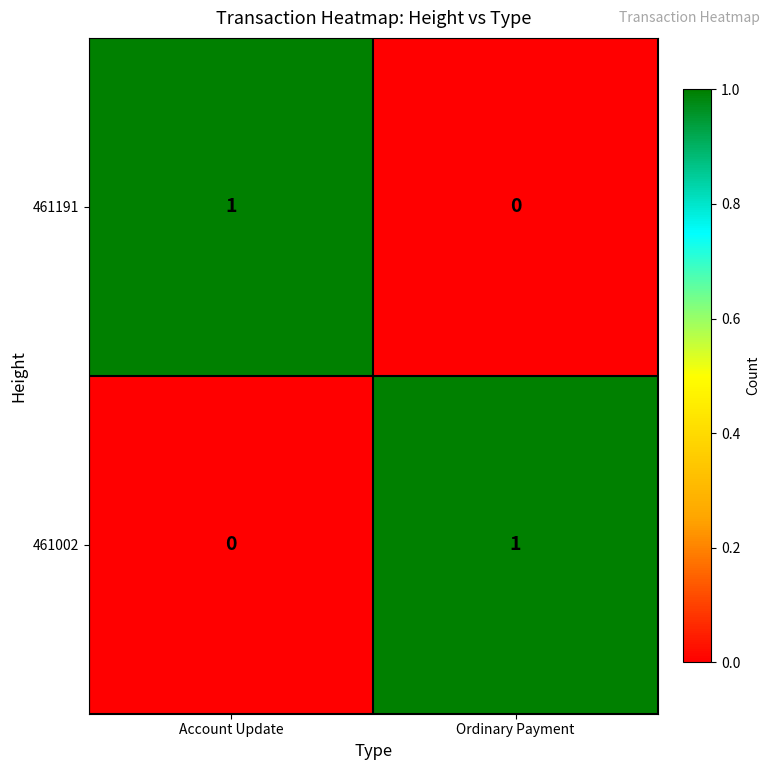

Rank the categories by 461191 value from highest to lowest.

Account Update, Ordinary Payment